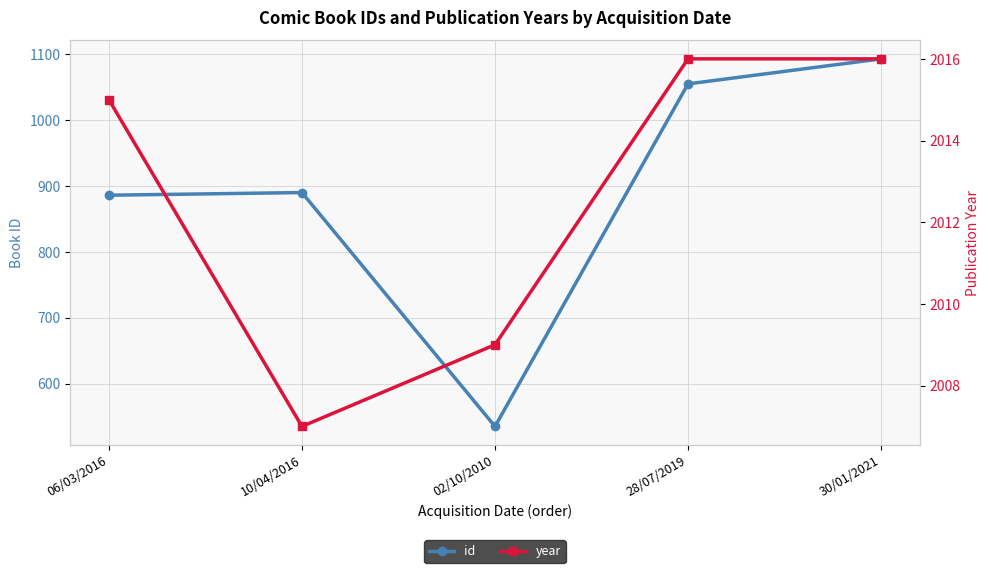

Which series changed the most between 28/07/2019 and 30/01/2021?

id